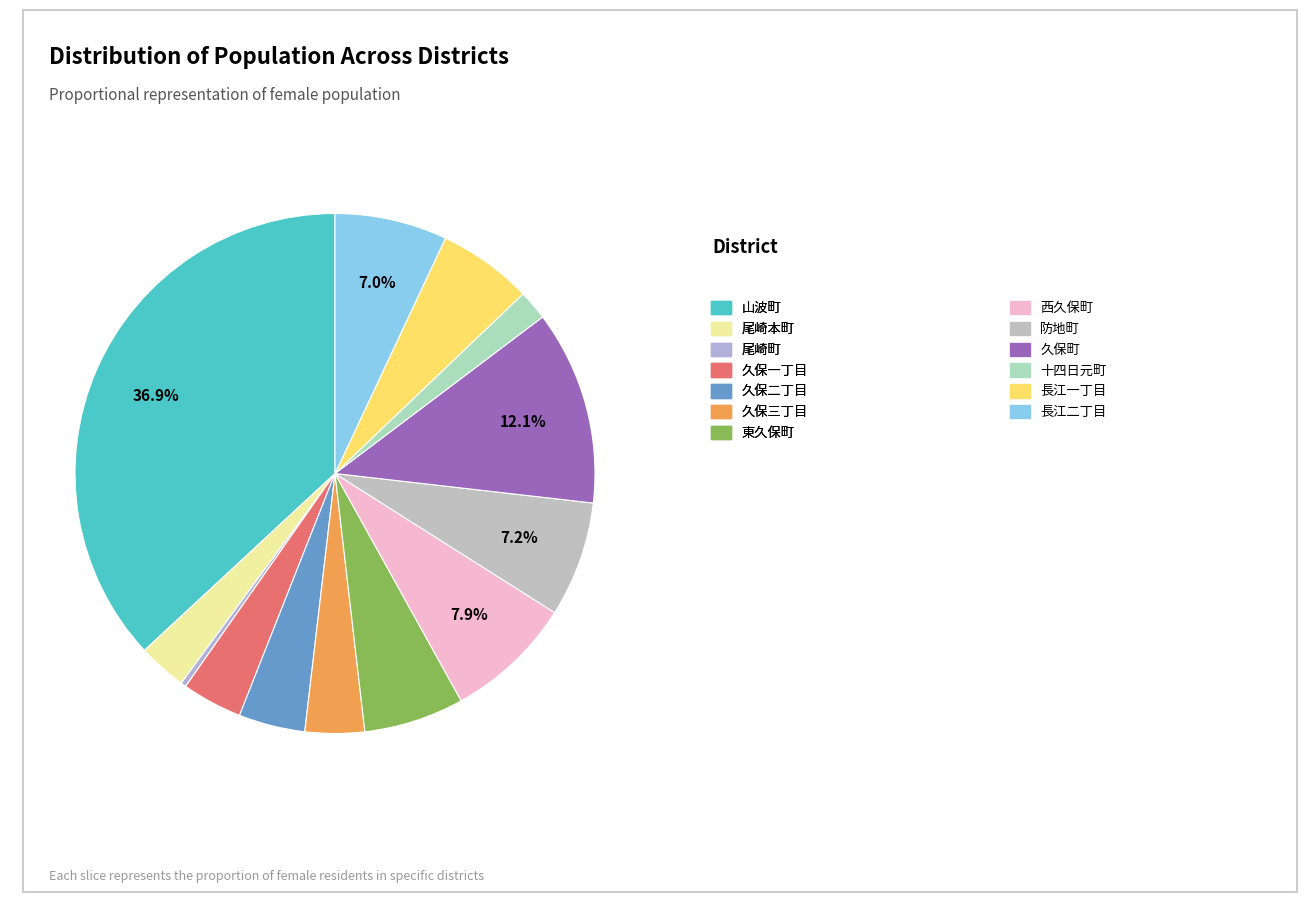

What percentage do 長江二丁目 and 尾崎本町 together represent?

10.0%